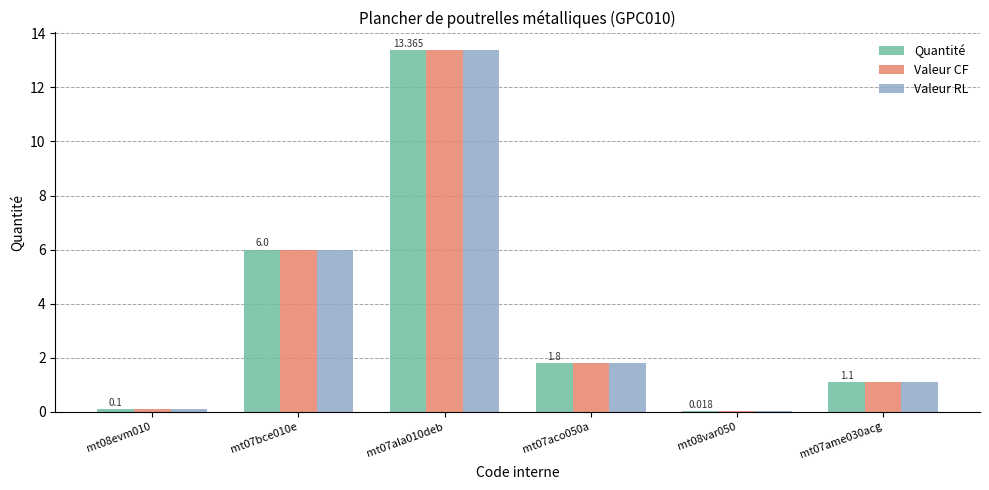

What is the sum of the Quantité values at mt07ala010deb and mt08var050?

13.4